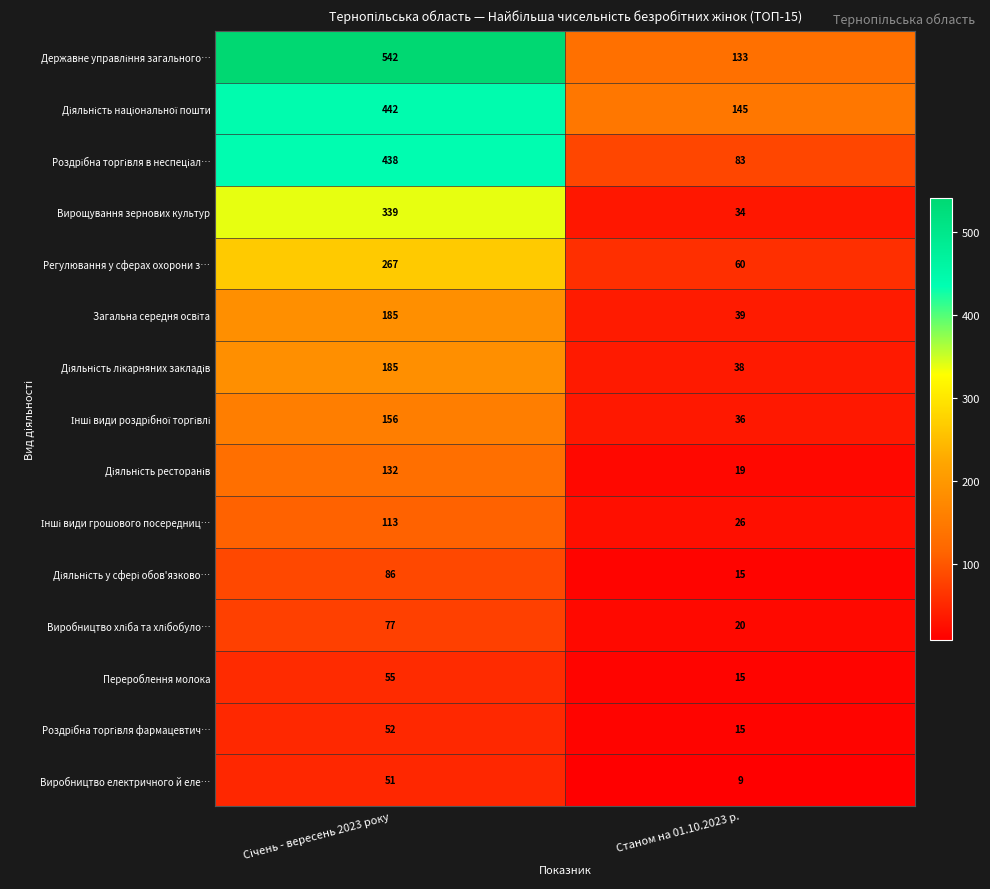

What is the minimum value for Вирощування зернових культур?

34